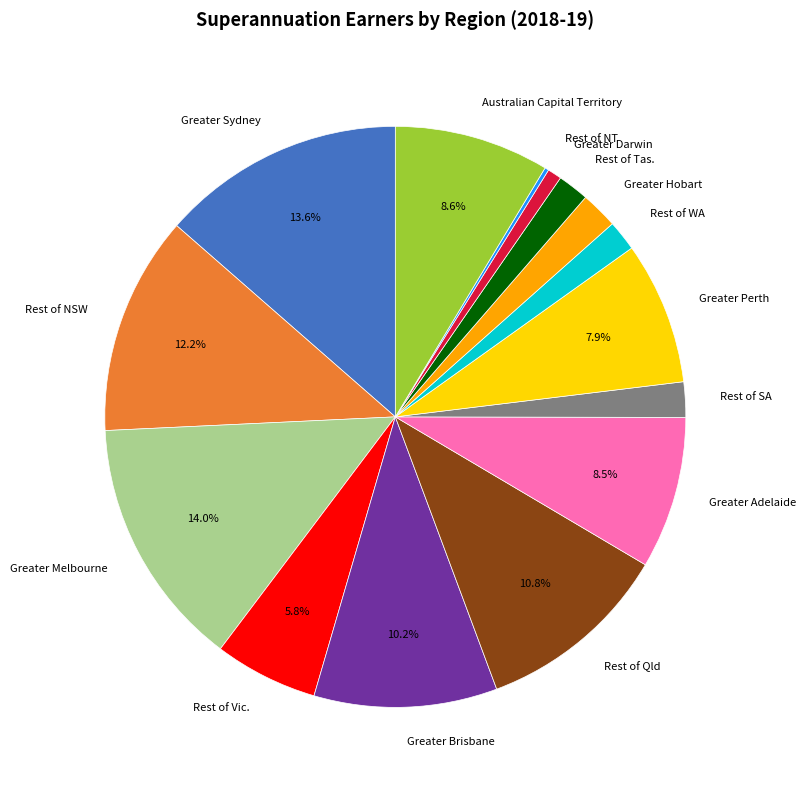

Approximately how many times larger is the value at Greater Brisbane compared to Greater Sydney?

0.8